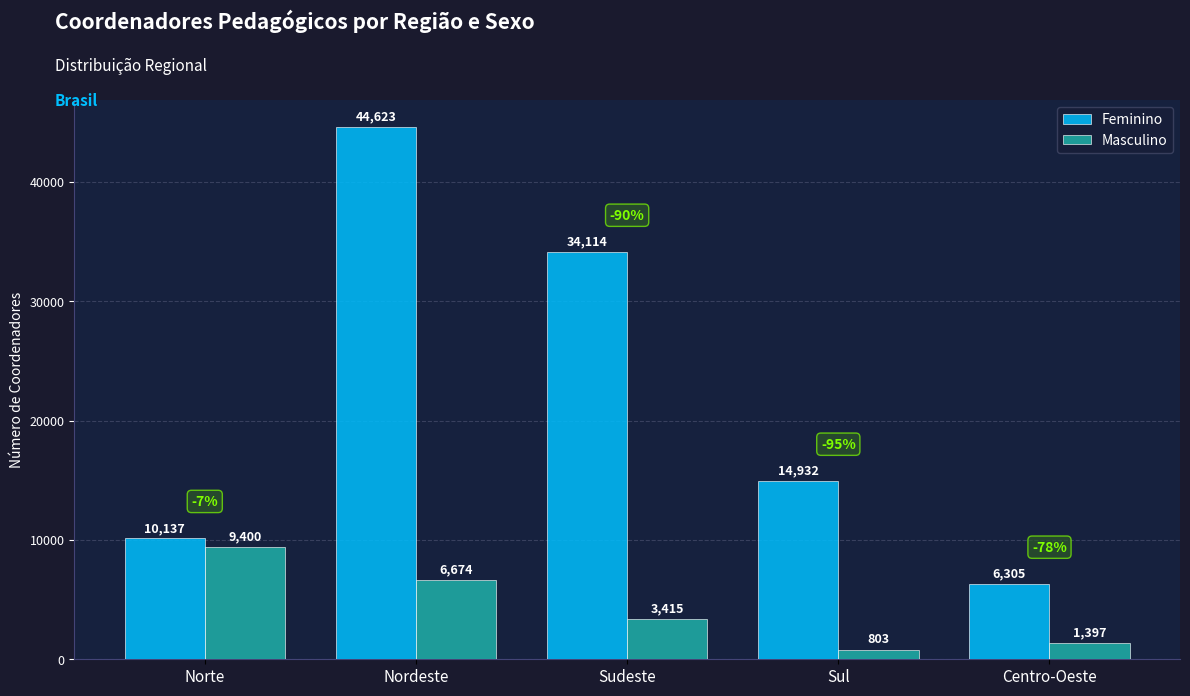

At which category is the sum across all series the highest?

Nordeste